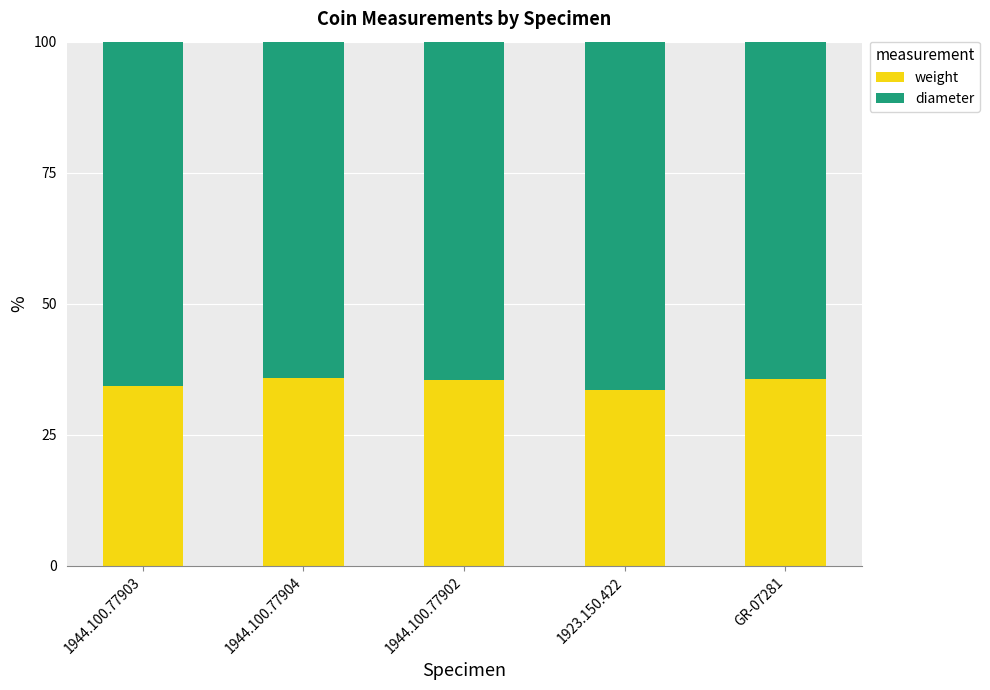

What is the difference between the weight values at 1944.100.77904 and 1923.150.422?

2.1